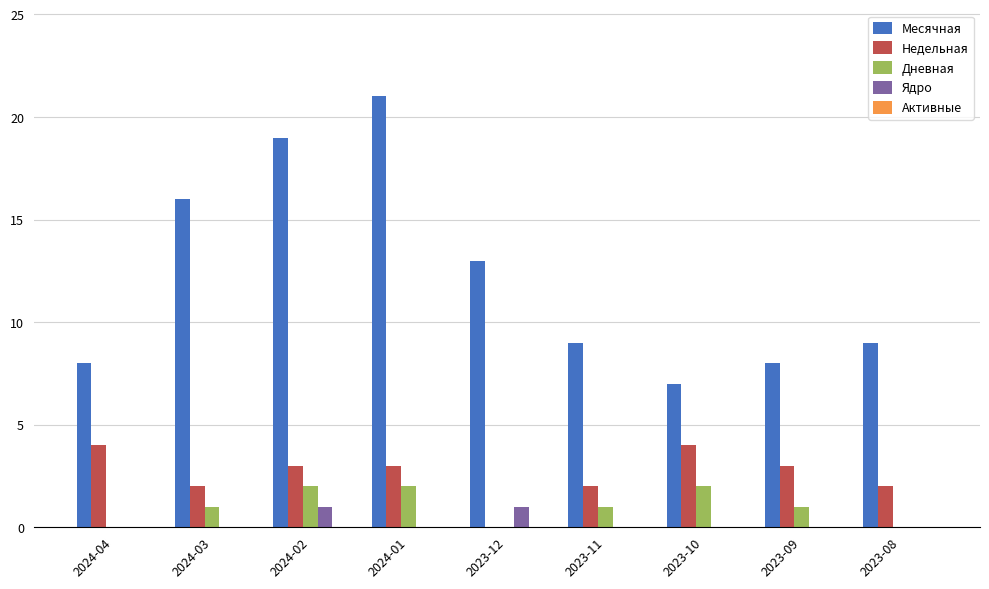

True or false: Ядро has a value of 1 at 2023-11.

False